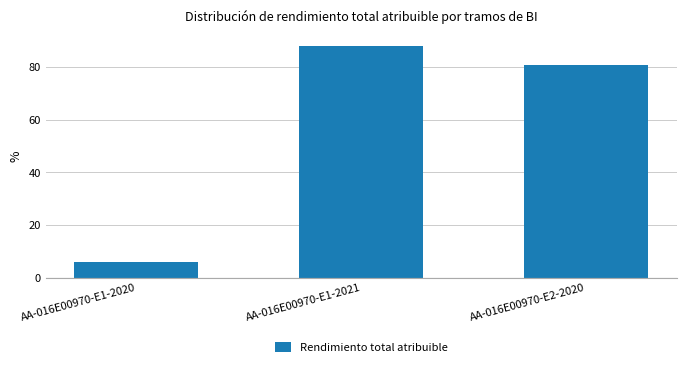

How many data points does each series have?

3